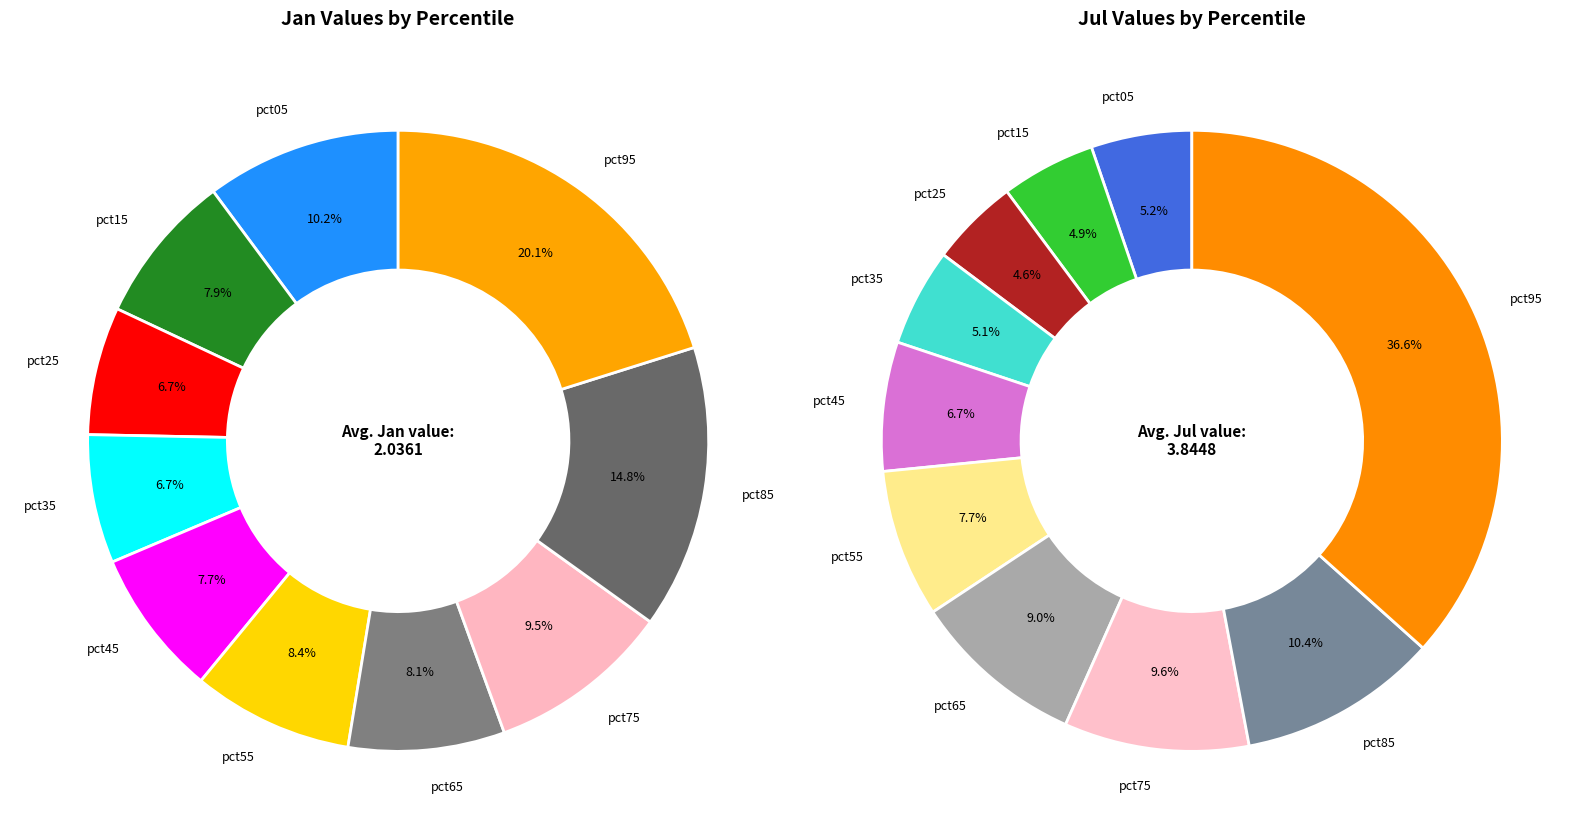

Is it true that 5 is 1% of the pie?

False